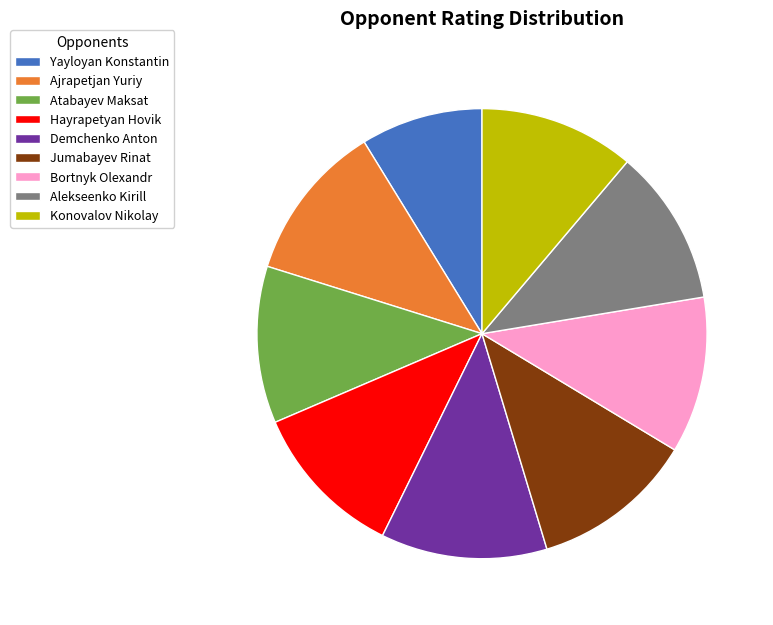

Do Atabayev Maksat and Demchenko Anton together represent more than half of the pie?

No